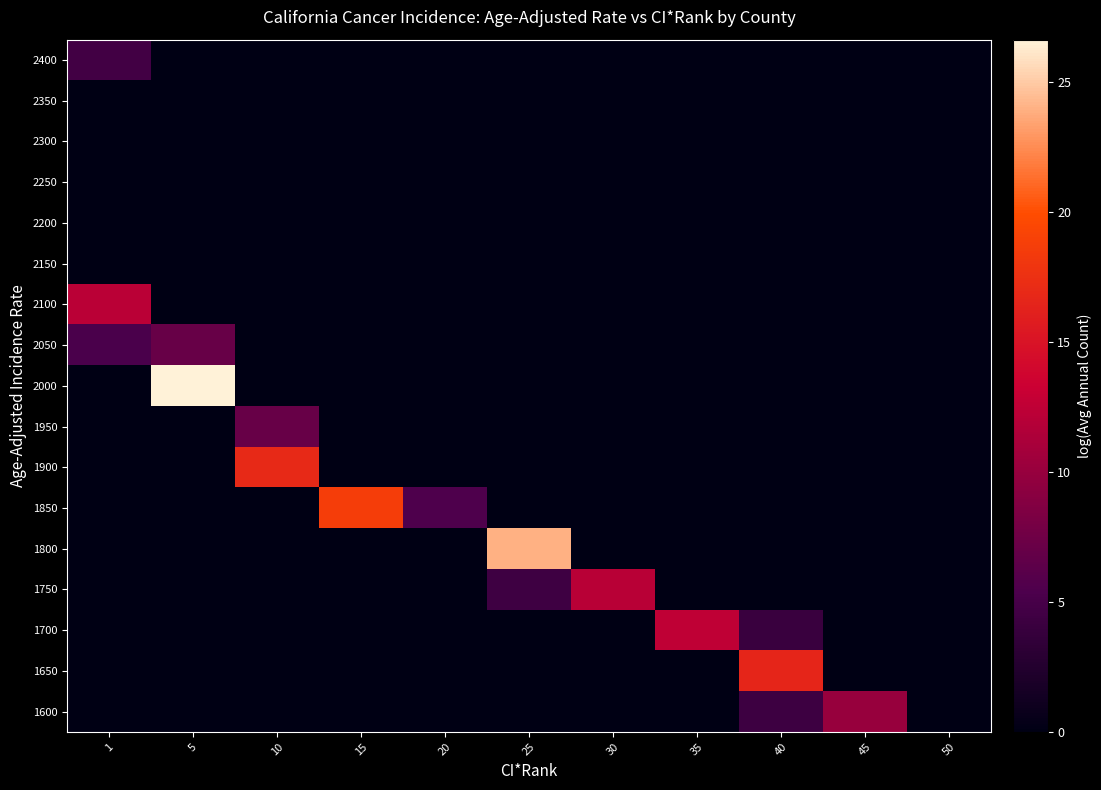

Reading right to left, extract all data points from this chart.

2400: 50=0.0	45=0.0	40=0.0	35=0.0	30=0.0	25=0.0	20=0.0	15=0.0	10=0.0	5=0.0	1=4.7
2350: 50=0.0	45=0.0	40=0.0	35=0.0	30=0.0	25=0.0	20=0.0	15=0.0	10=0.0	5=0.0	1=0.0
2300: 50=0.0	45=0.0	40=0.0	35=0.0	30=0.0	25=0.0	20=0.0	15=0.0	10=0.0	5=0.0	1=0.0
2250: 50=0.0	45=0.0	40=0.0	35=0.0	30=0.0	25=0.0	20=0.0	15=0.0	10=0.0	5=0.0	1=0.0
2200: 50=0.0	45=0.0	40=0.0	35=0.0	30=0.0	25=0.0	20=0.0	15=0.0	10=0.0	5=0.0	1=0.0
2150: 50=0.0	45=0.0	40=0.0	35=0.0	30=0.0	25=0.0	20=0.0	15=0.0	10=0.0	5=0.0	1=0.0
2100: 50=0.0	45=0.0	40=0.0	35=0.0	30=0.0	25=0.0	20=0.0	15=0.0	10=0.0	5=0.0	1=12.2
2050: 50=0.0	45=0.0	40=0.0	35=0.0	30=0.0	25=0.0	20=0.0	15=0.0	10=0.0	5=7.0	1=5.3
2000: 50=0.0	45=0.0	40=0.0	35=0.0	30=0.0	25=0.0	20=0.0	15=0.0	10=0.0	5=26.6	1=0.0
1950: 50=0.0	45=0.0	40=0.0	35=0.0	30=0.0	25=0.0	20=0.0	15=0.0	10=7.0	5=0.0	1=0.0
1900: 50=0.0	45=0.0	40=0.0	35=0.0	30=0.0	25=0.0	20=0.0	15=0.0	10=16.9	5=0.0	1=0.0
1850: 50=0.0	45=0.0	40=0.0	35=0.0	30=0.0	25=0.0	20=5.4	15=18.7	10=0.0	5=0.0	1=0.0
1800: 50=0.0	45=0.0	40=0.0	35=0.0	30=0.0	25=24.0	20=0.0	15=0.0	10=0.0	5=0.0	1=0.0
1750: 50=0.0	45=0.0	40=0.0	35=0.0	30=12.1	25=4.4	20=0.0	15=0.0	10=0.0	5=0.0	1=0.0
1700: 50=0.0	45=0.0	40=4.0	35=12.5	30=0.0	25=0.0	20=0.0	15=0.0	10=0.0	5=0.0	1=0.0
1650: 50=0.0	45=0.0	40=16.6	35=0.0	30=0.0	25=0.0	20=0.0	15=0.0	10=0.0	5=0.0	1=0.0
1600: 50=0.0	45=10.0	40=4.3	35=0.0	30=0.0	25=0.0	20=0.0	15=0.0	10=0.0	5=0.0	1=0.0